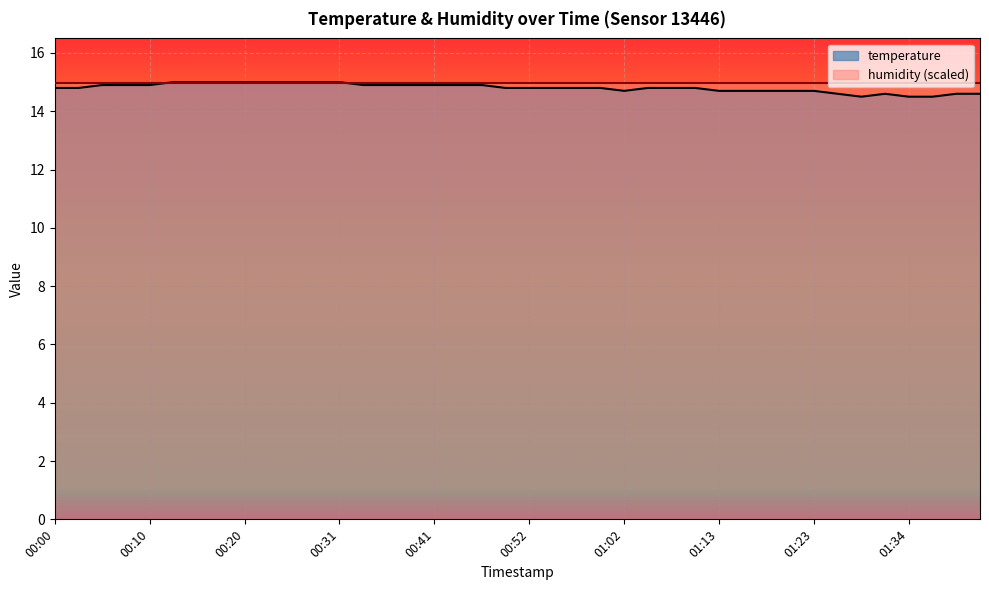

Which has a higher value, 01:29 or 00:18?

00:18